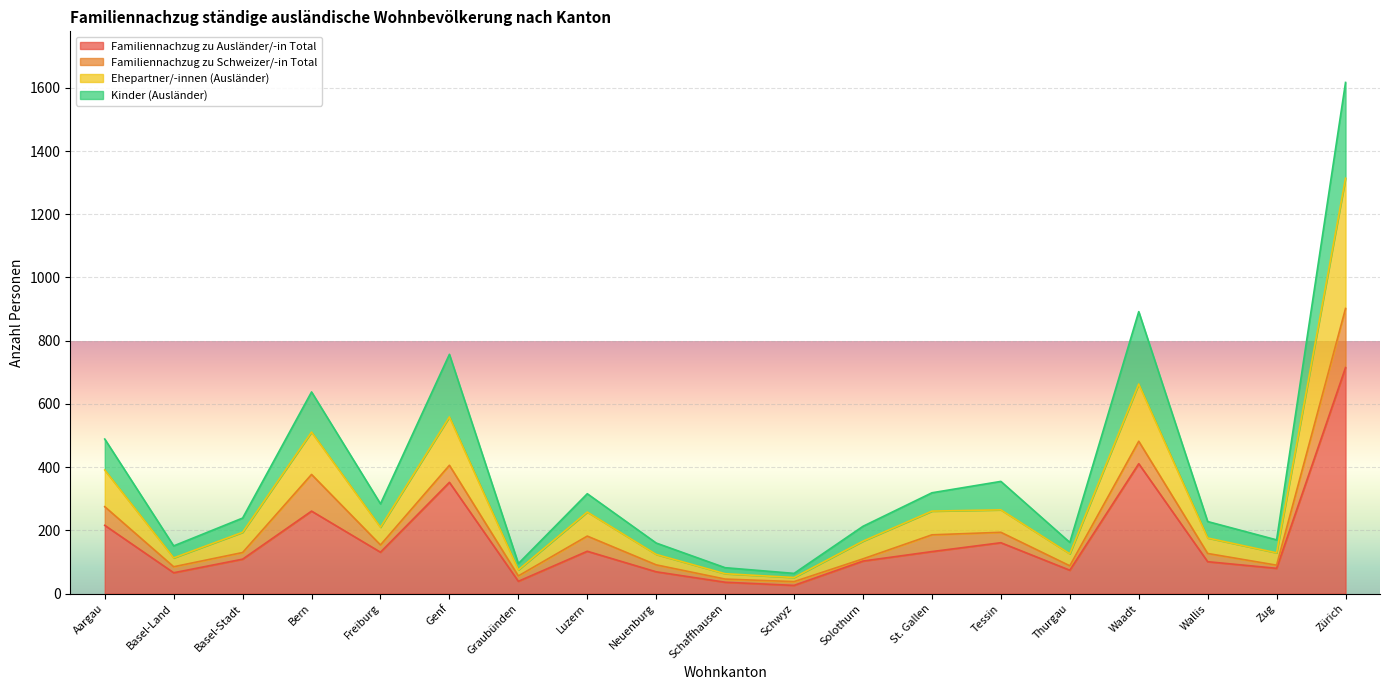

True or false: Familiennachzug zu Ausländer/-in Total has a value of 411 at Waadt.

True